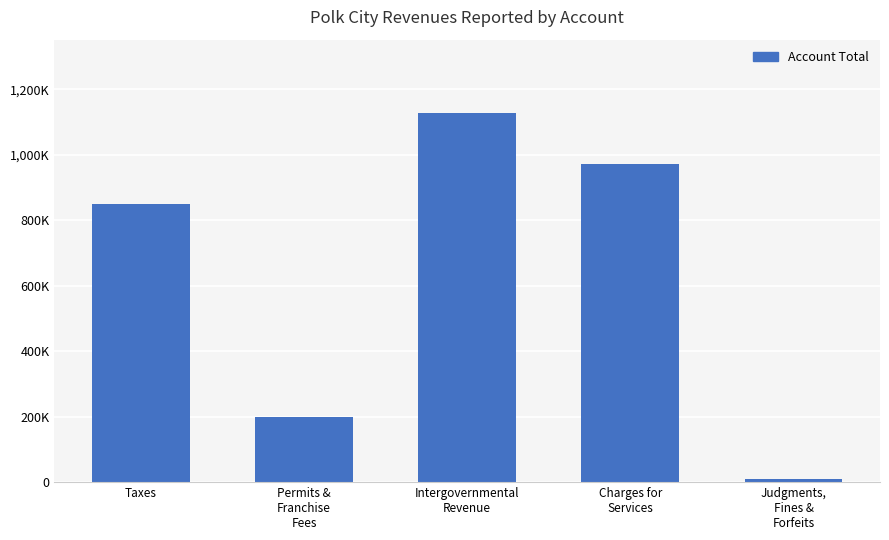

Are the bars horizontal?

No